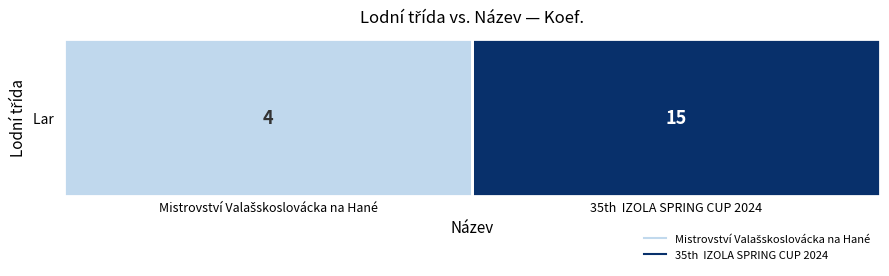

What is the change in value from Mistrovství Valašskoslovácka na Hané to 35th  IZOLA SPRING CUP 2024?

+11